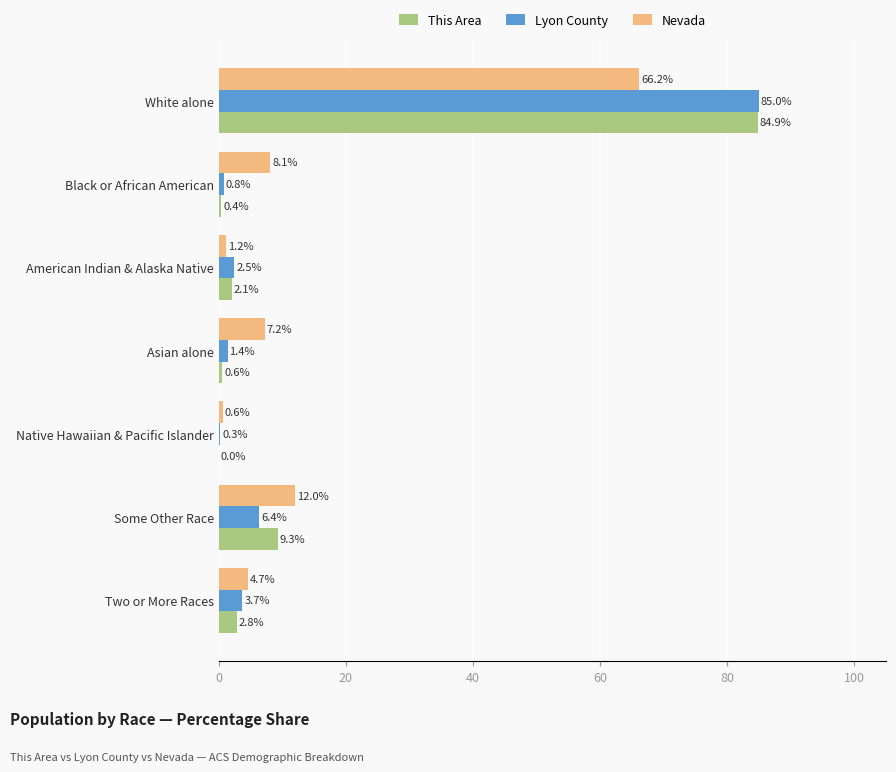

How many series are shown in this chart?

3